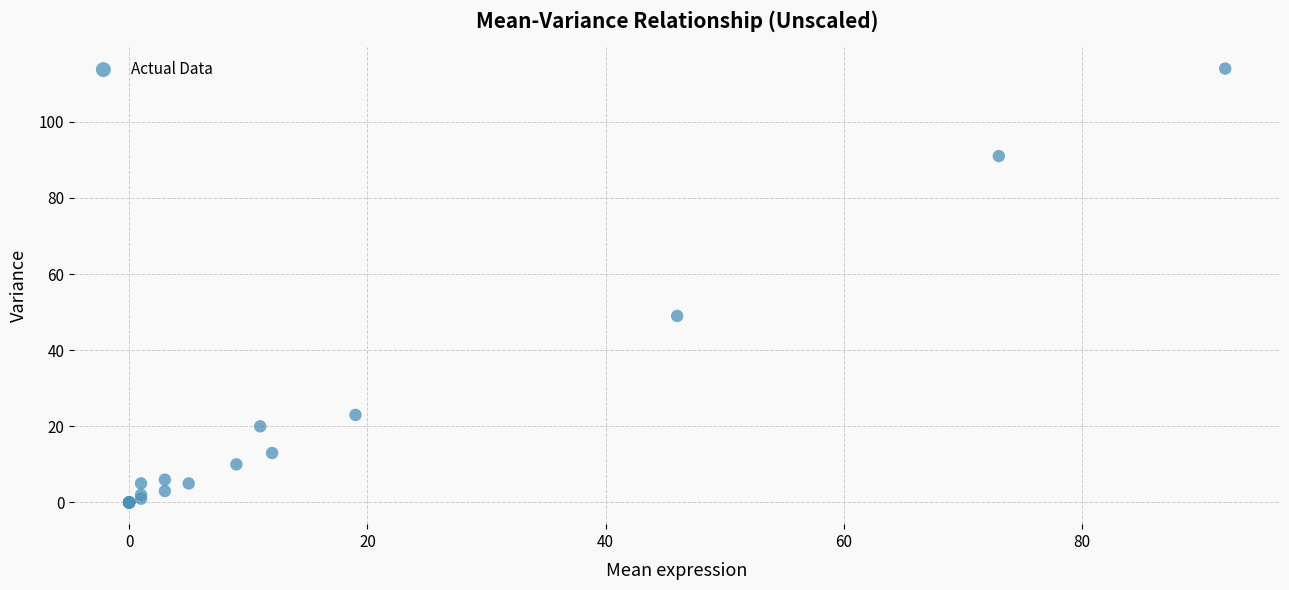

What Y value in the scatter plot is closest to 57?

49